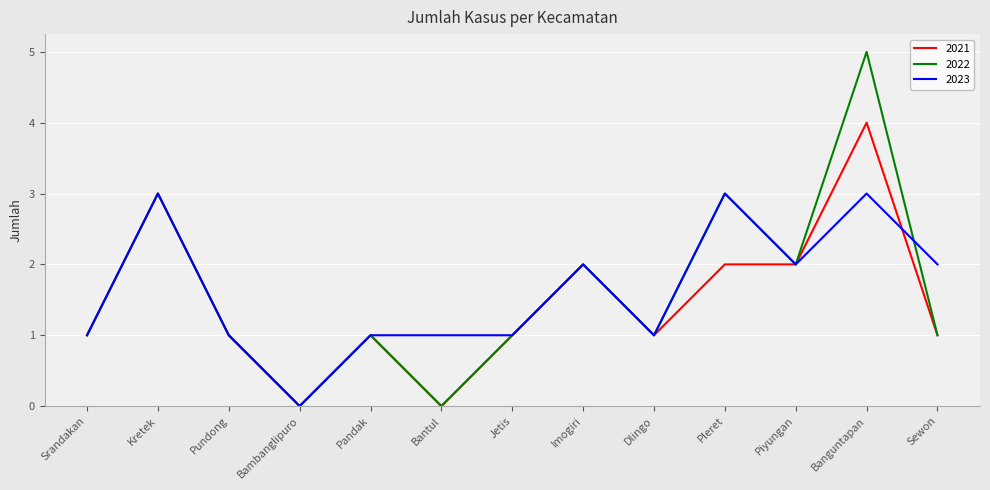

Which series has the largest range (max minus min)?

2022